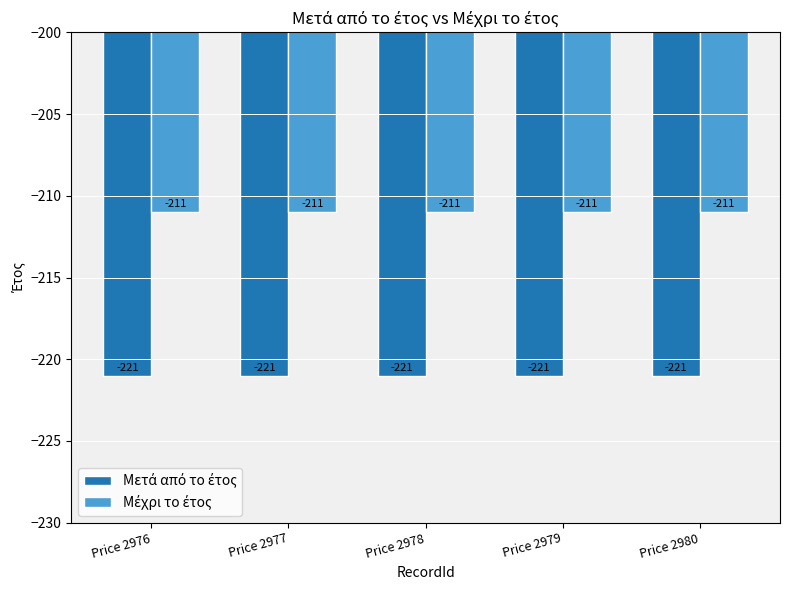

What is the minimum value shown in the chart?

-221